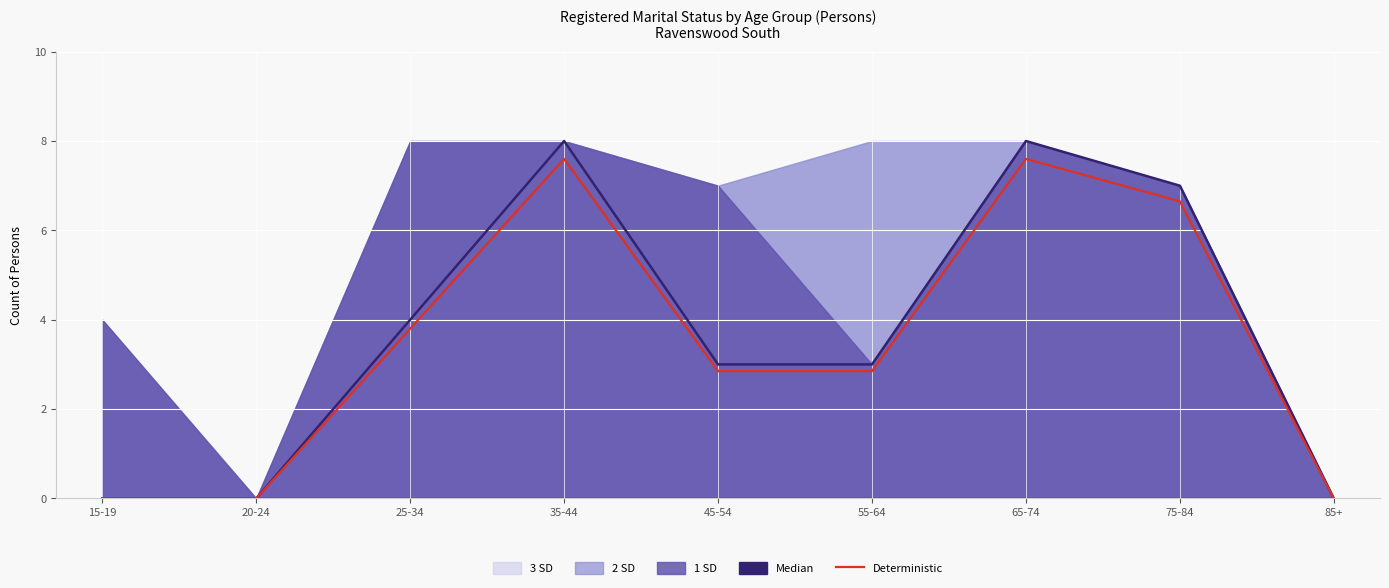

What is the sum of all values?

31.3